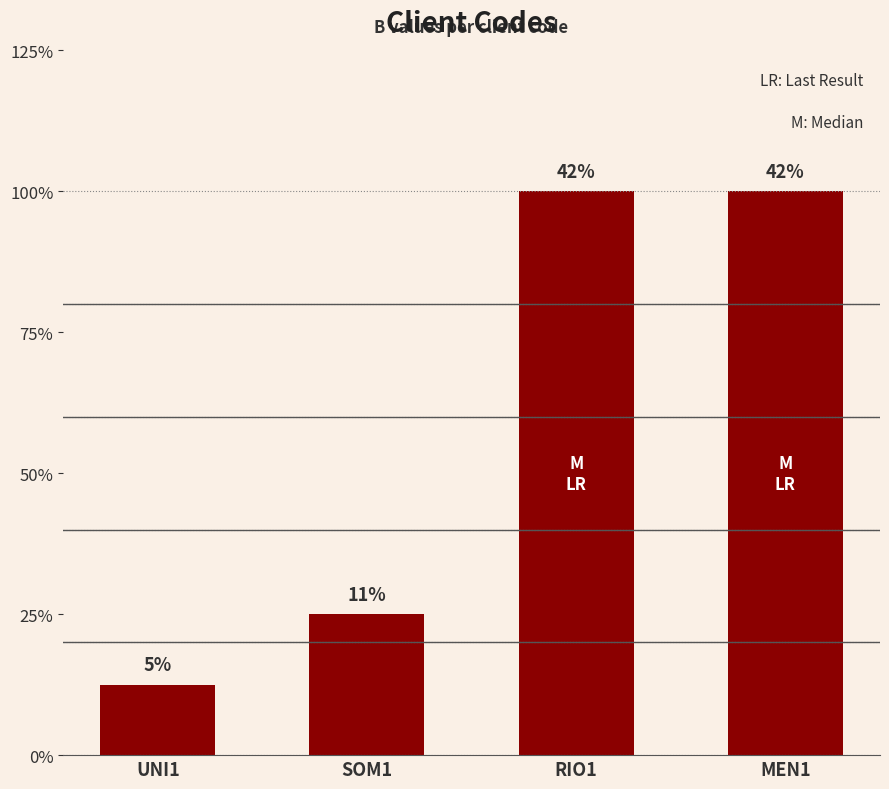

At which category does the chart reach its minimum across all series?

UNI1